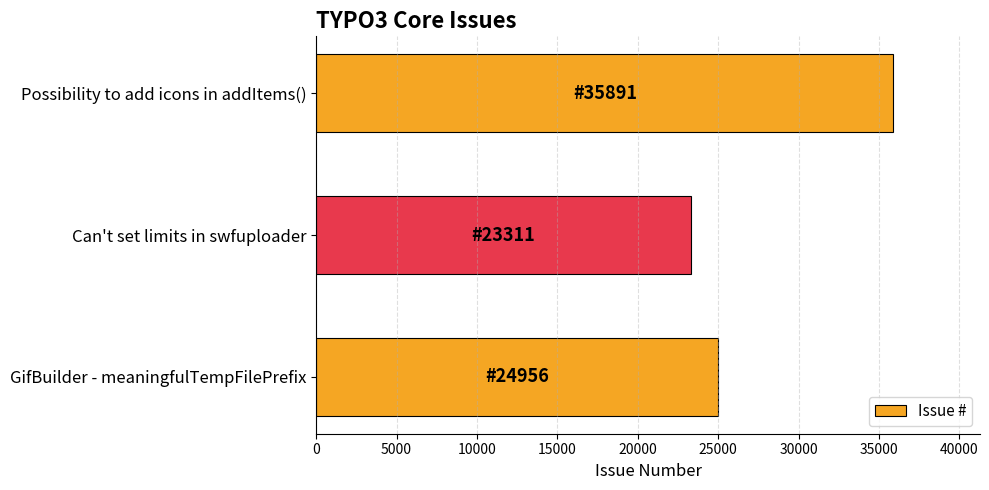

How many values are between 23311 and 35891?

3